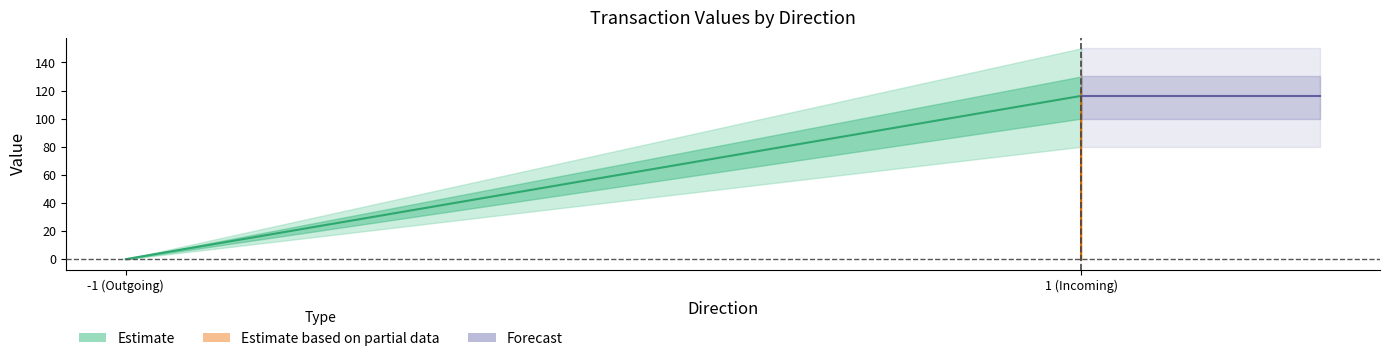

The value of io_index at 1 is -0.6. True or false?

False